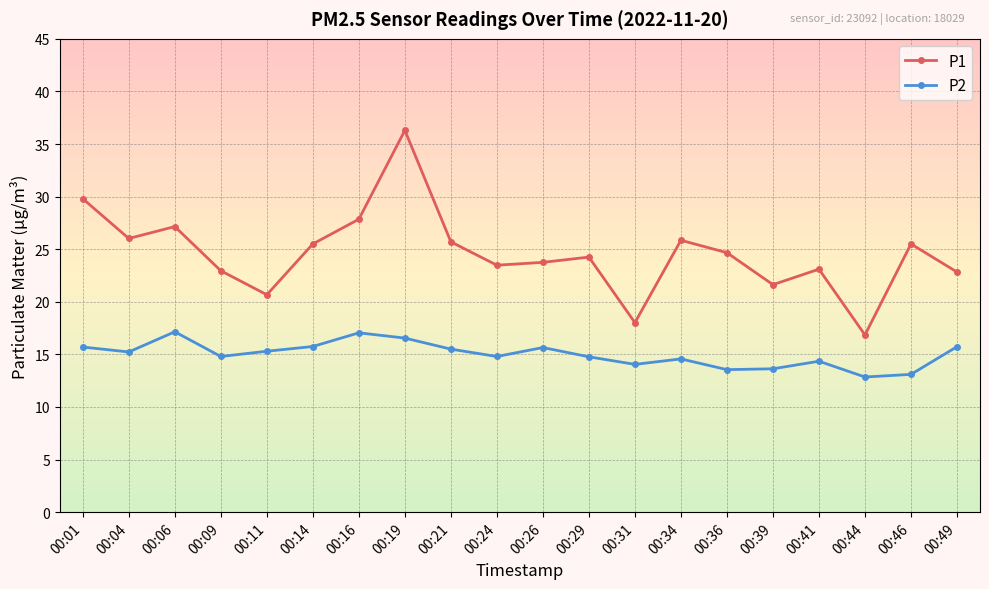

How many lines are shown in the chart?

2